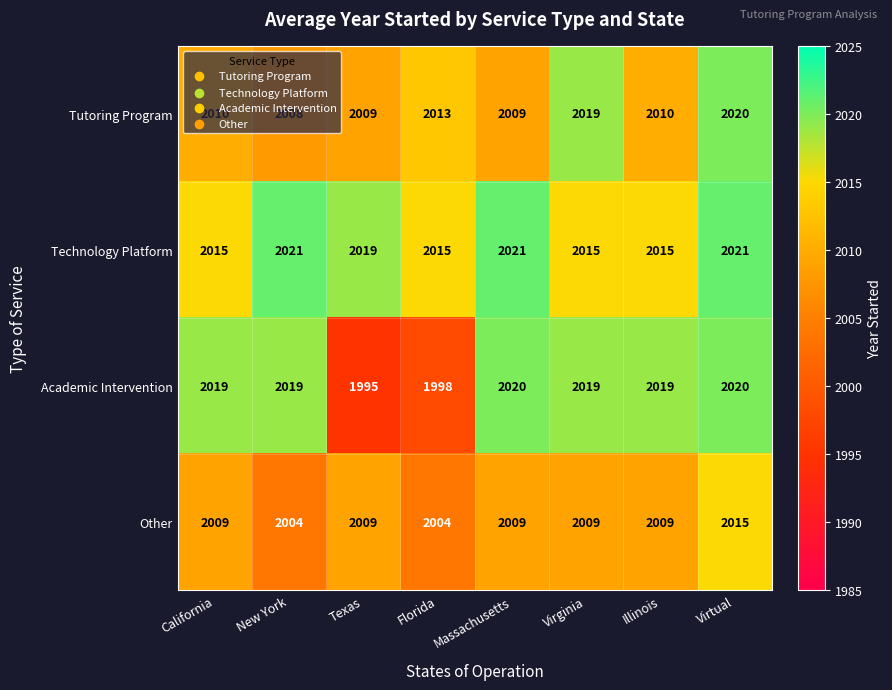

Which series has the largest total across all categories?

Technology Platform